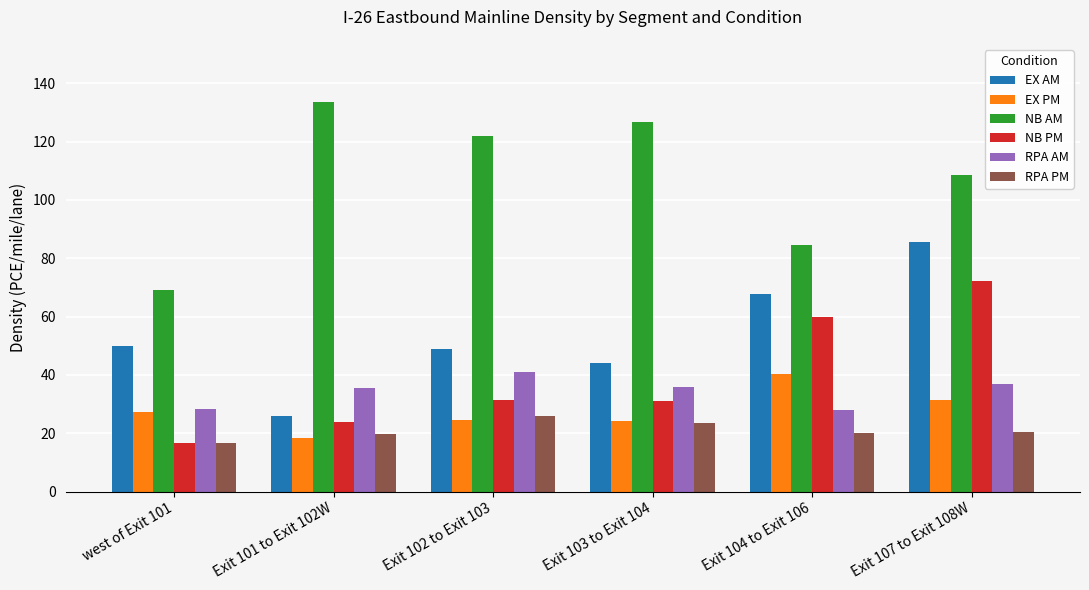

Which series has the largest total across all categories?

NB AM